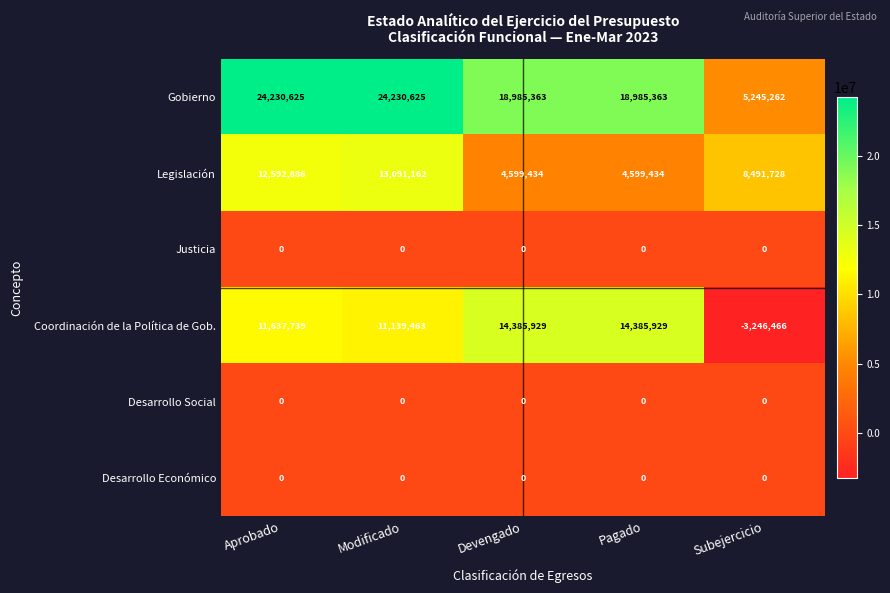

Which series changed the most between Modificado and Pagado?

Legislación